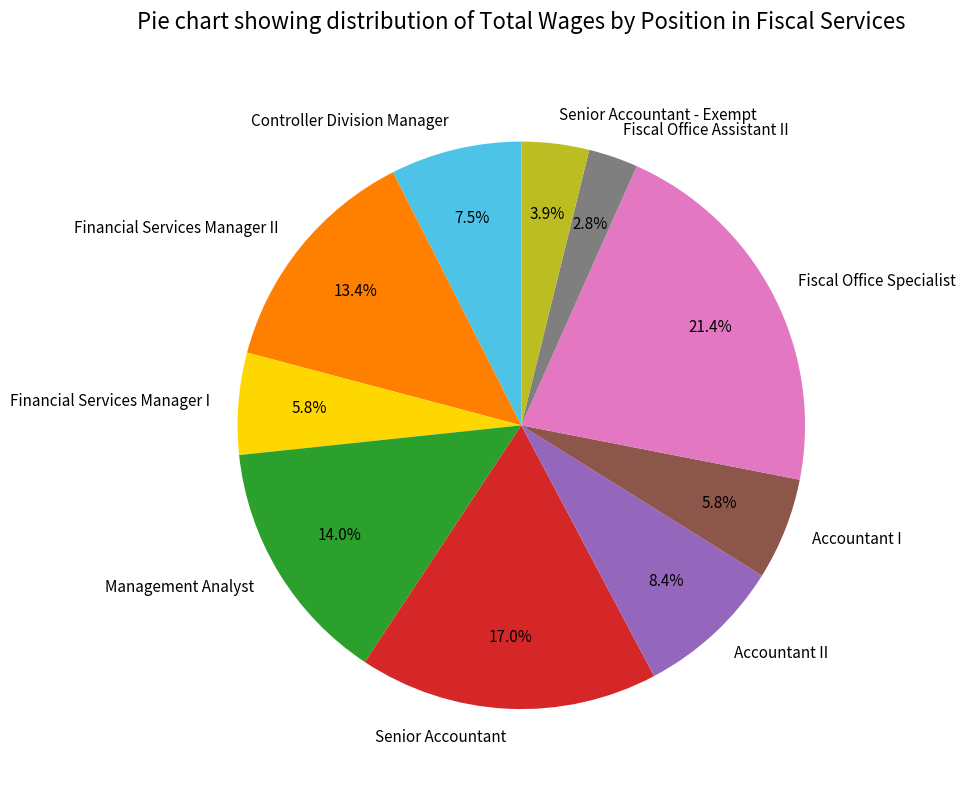

Is there any slice that represents more than half of the pie?

No